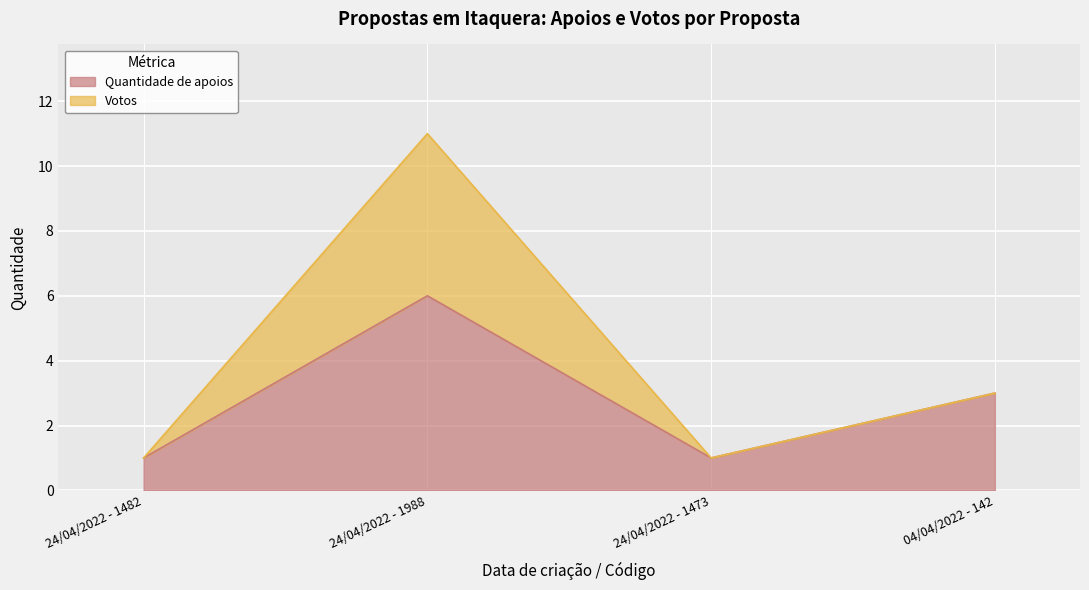

Which has a higher value, 24/04/2022 - 1988 or 04/04/2022 - 142?

24/04/2022 - 1988